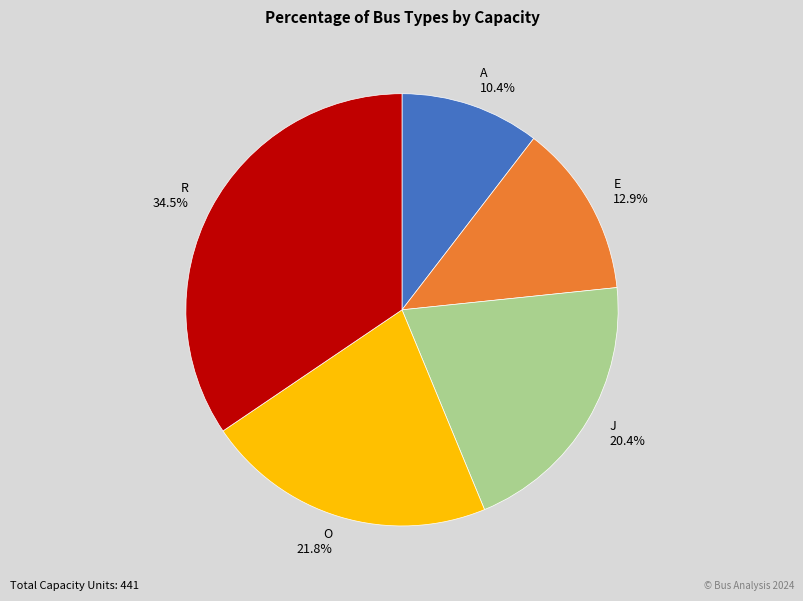

How many slices are in this pie chart?

5